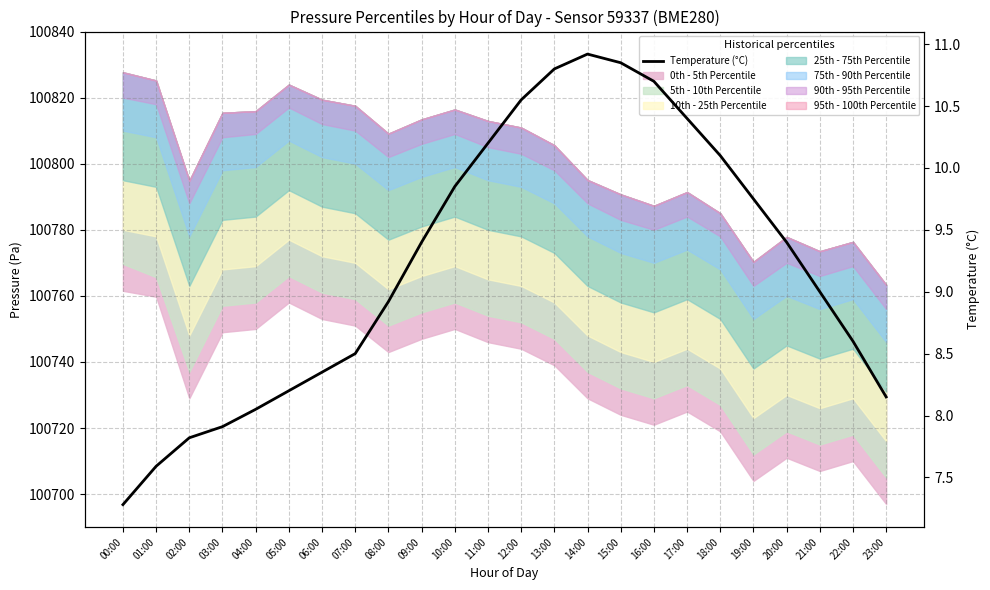

Between 12:00 and 09:00, which is larger?

12:00